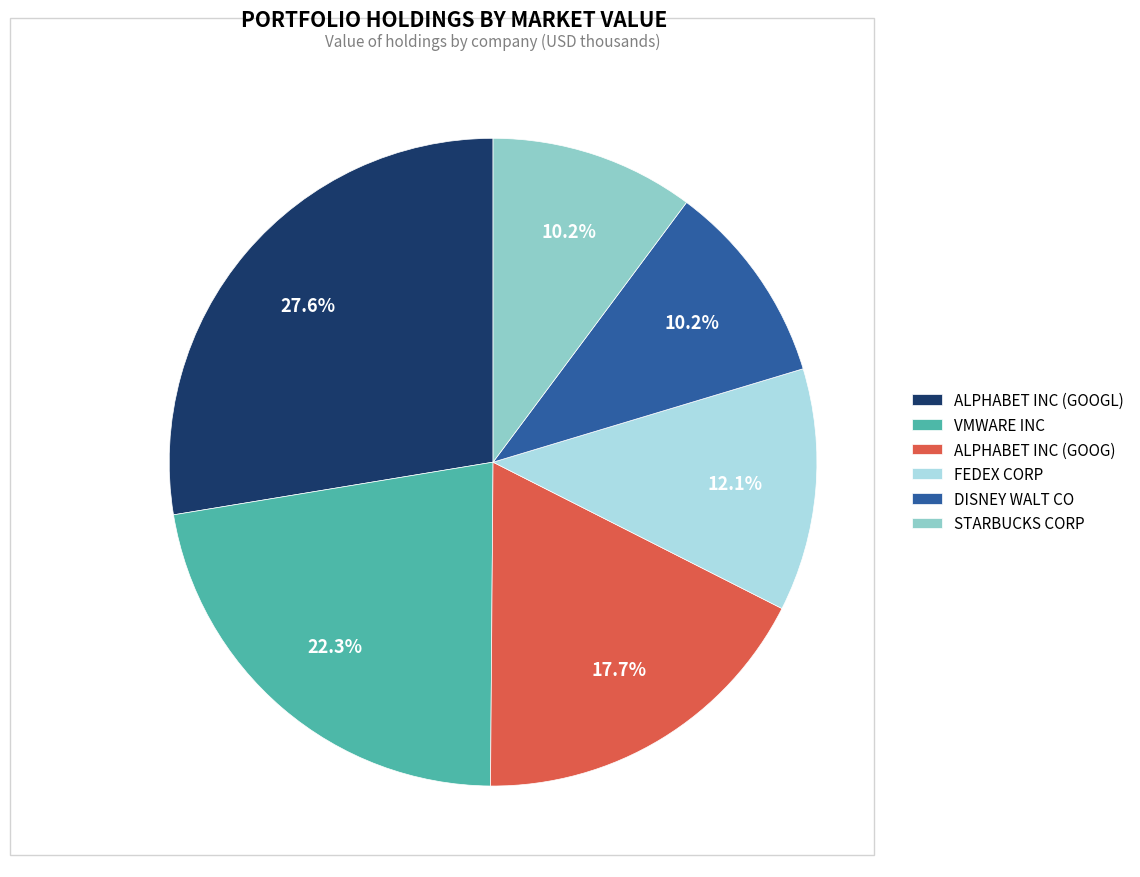

Is STARBUCKS CORP the majority of the pie?

No